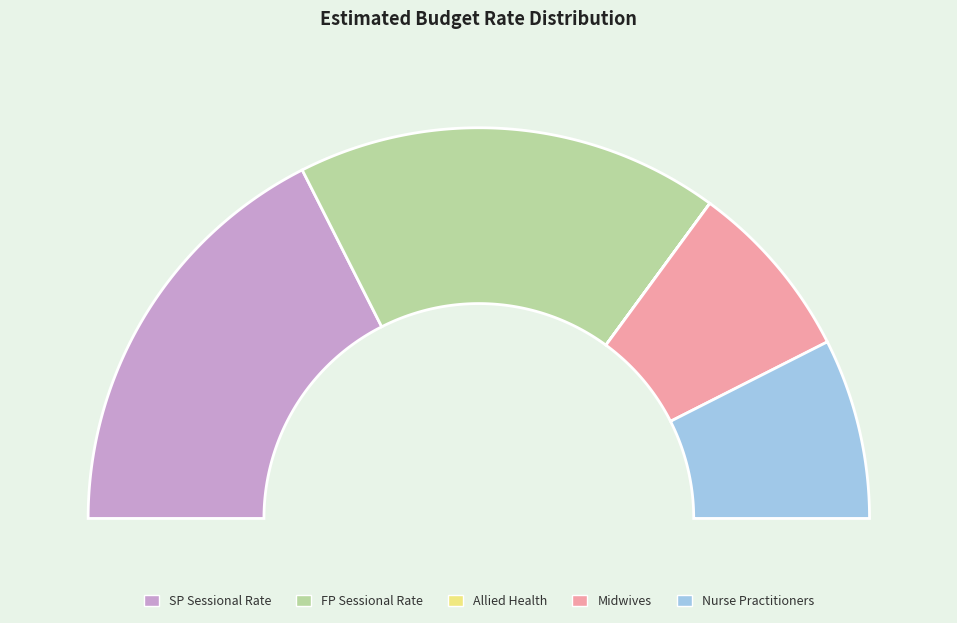

To the nearest percent, what is the difference between the Midwives and SP Sessional Rate slice percentages?

20%